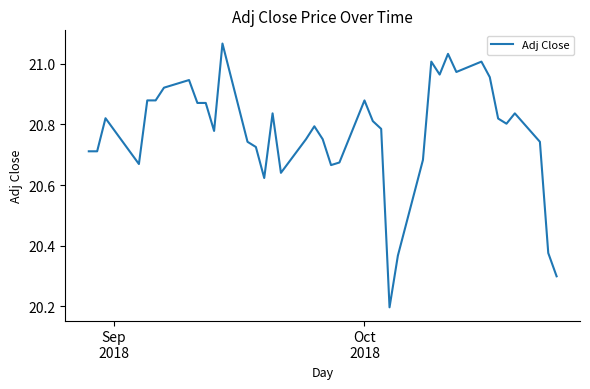

What is the minimum value shown in the chart?

20.2